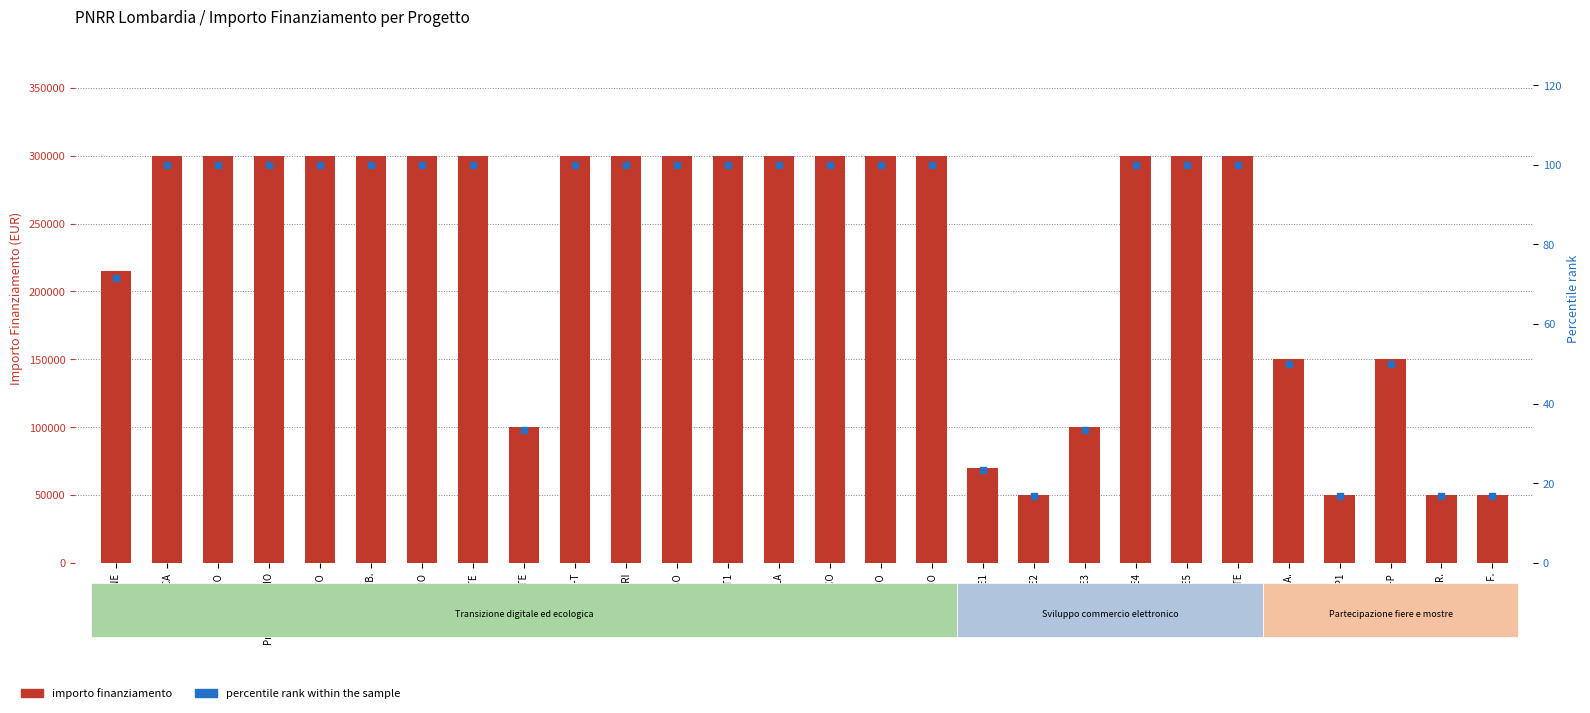

At how many categories does at least one series exceed 89112?

23